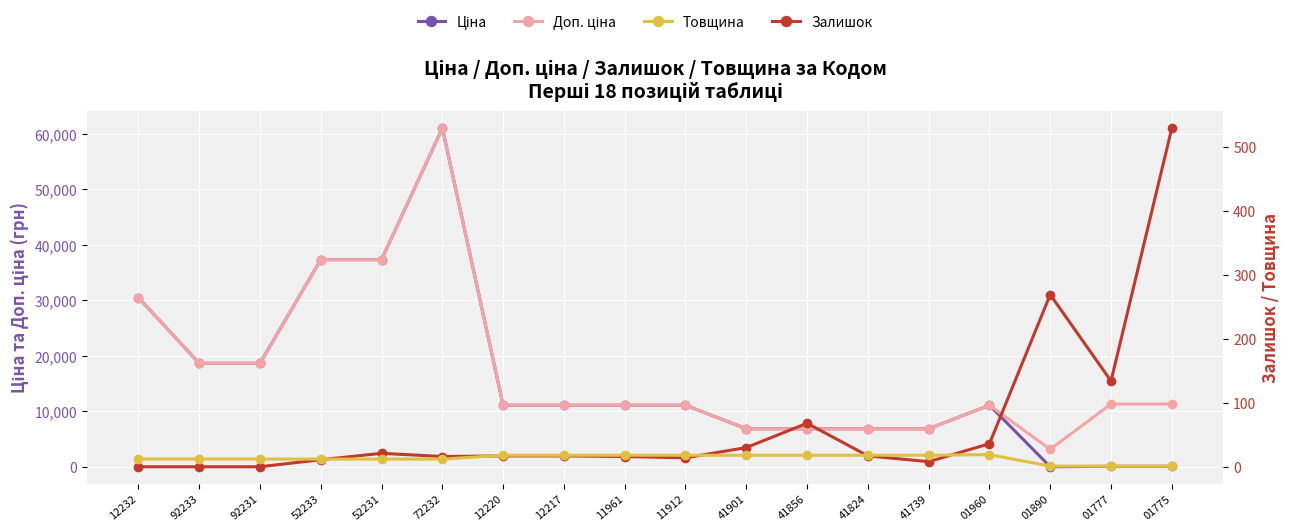

True or false: Ціна and Товщина cross at least once.

False